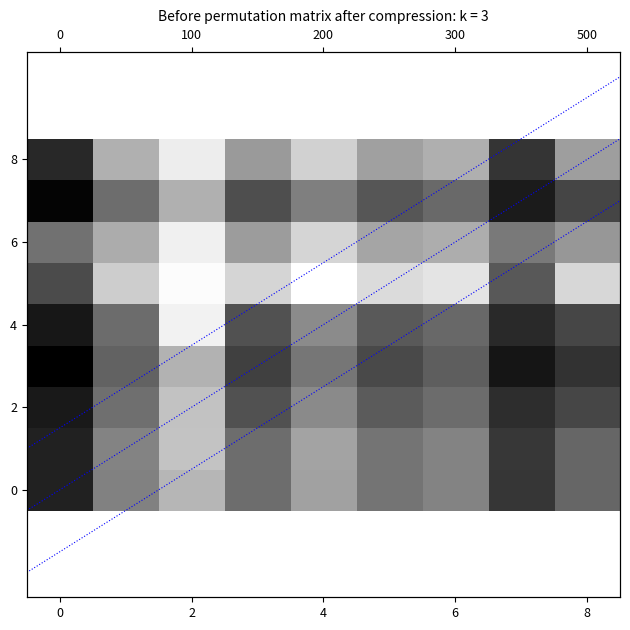

How many categories are shown in the chart?

9